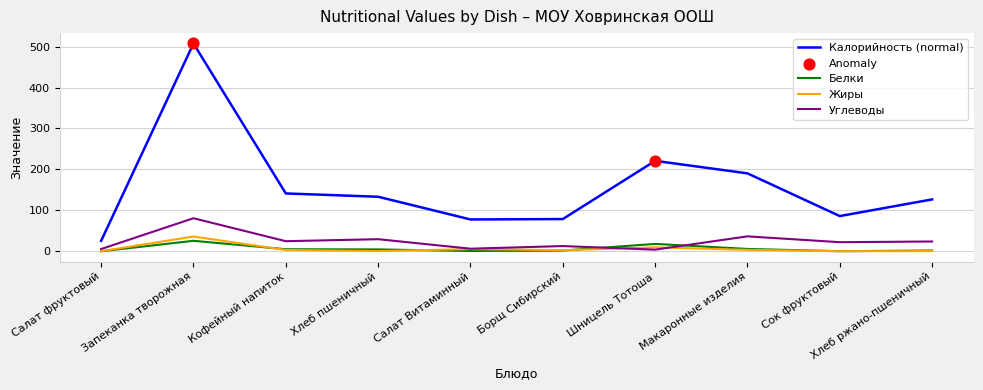

Which series has the widest spread of values?

Калорийность (normal)